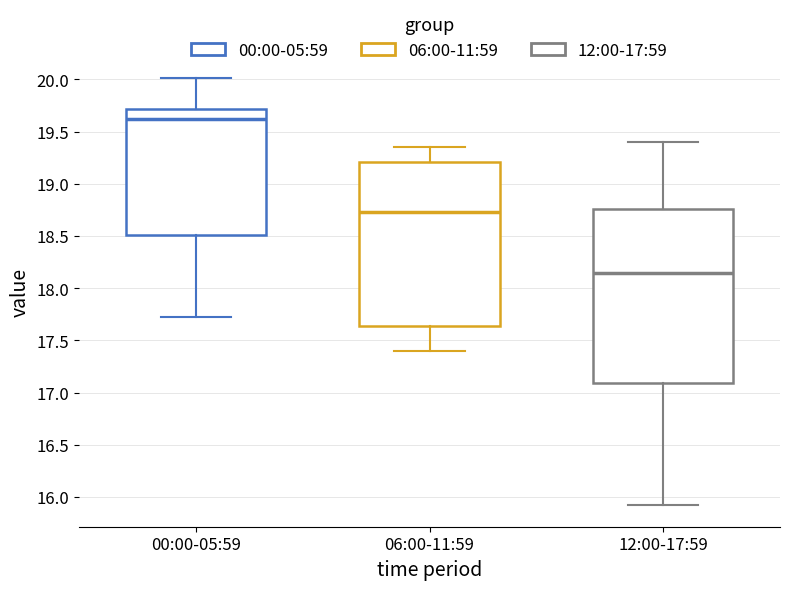

Which box's median line is the lowest?

12:00-17:59